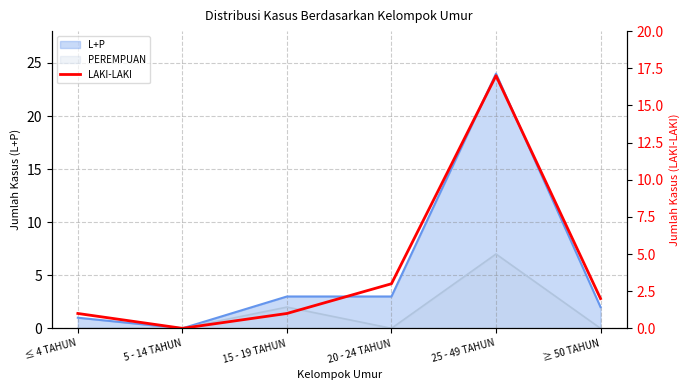

How many interior local valleys (lower than both neighbors) does the data have?

1